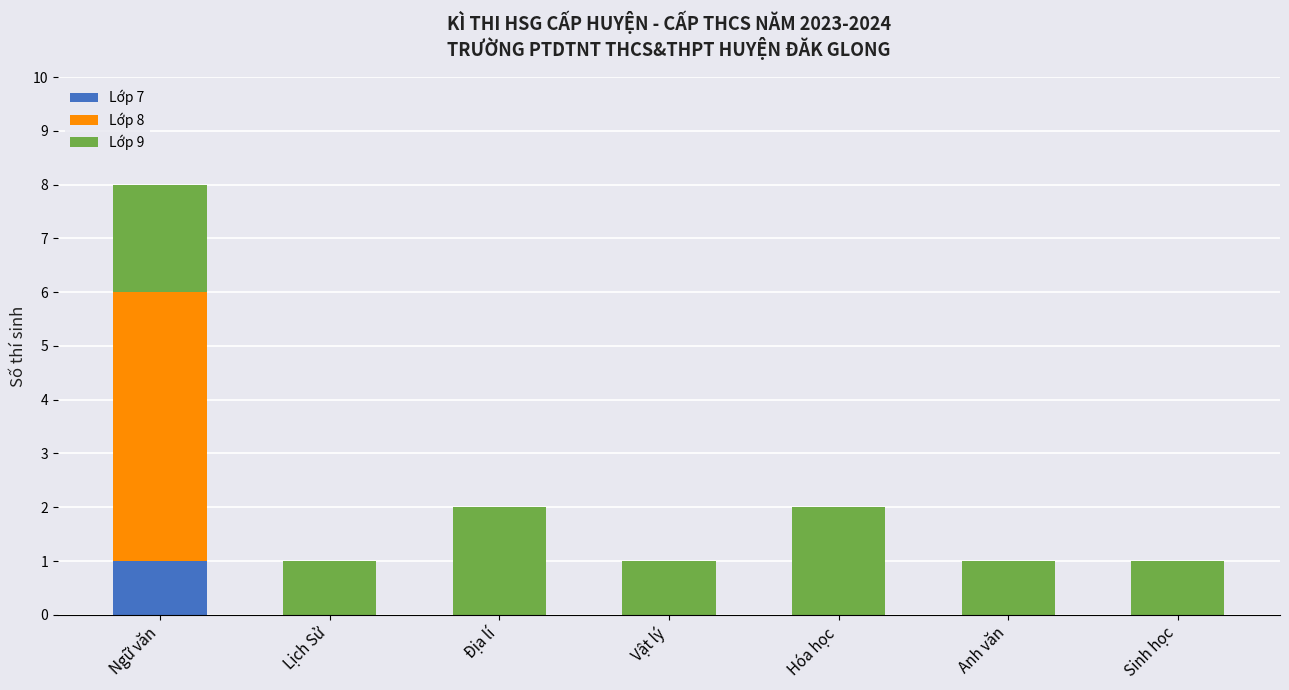

Are the bars grouped side by side (vs. stacked)?

No